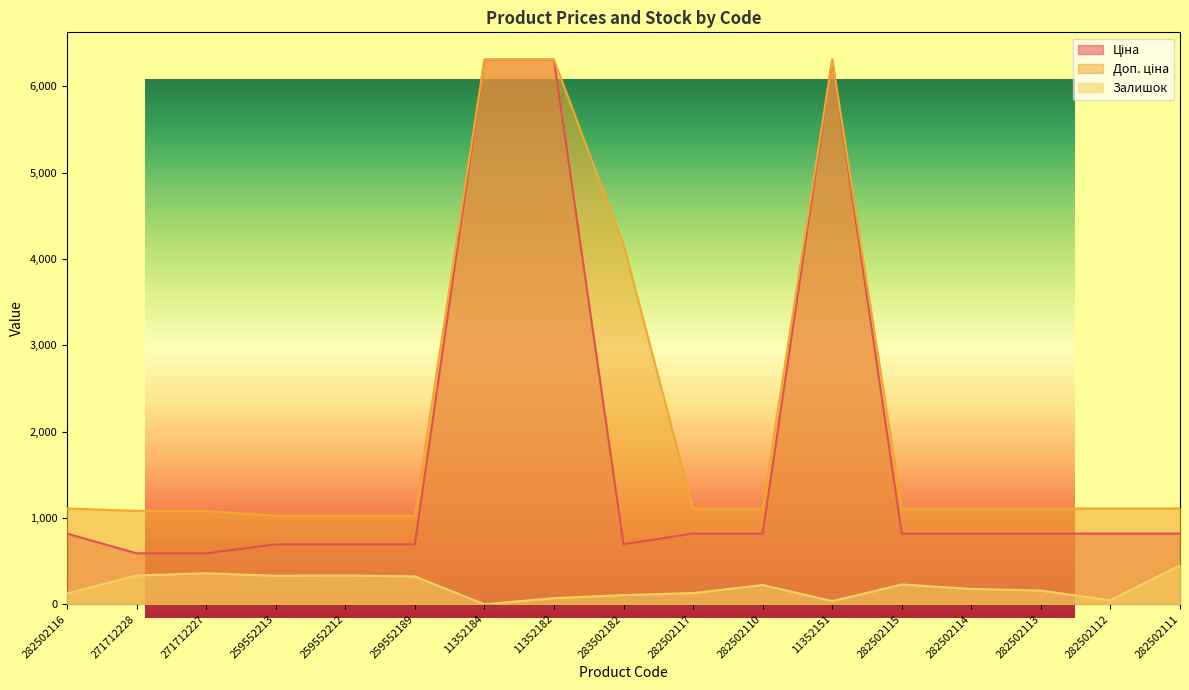

Does the chart have visible grid lines?

No